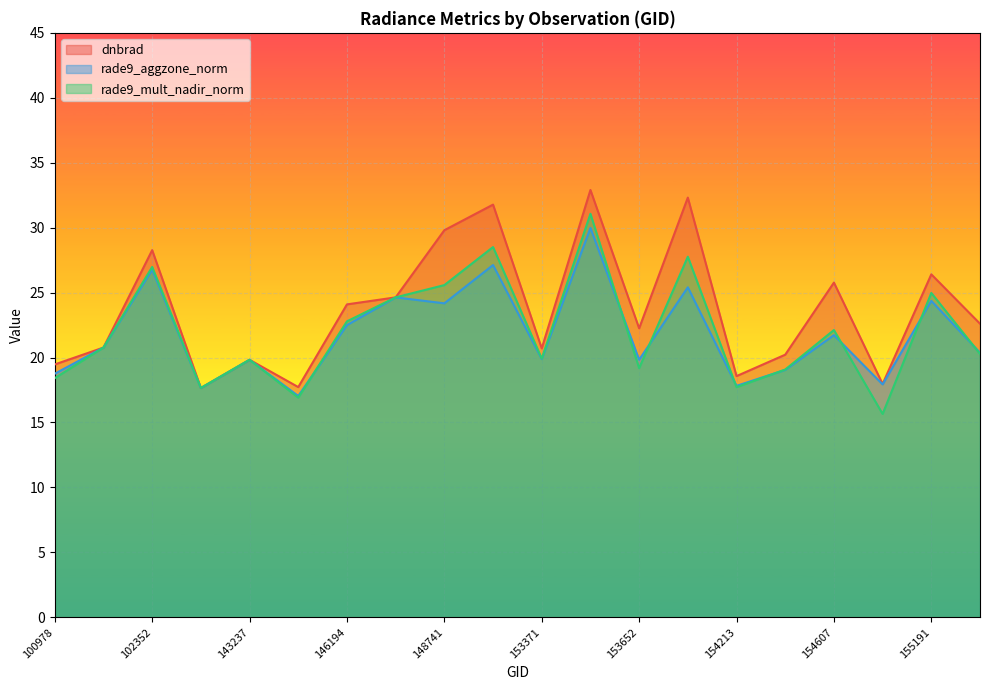

Between 146194 and 154213, which series saw the biggest shift?

dnbrad